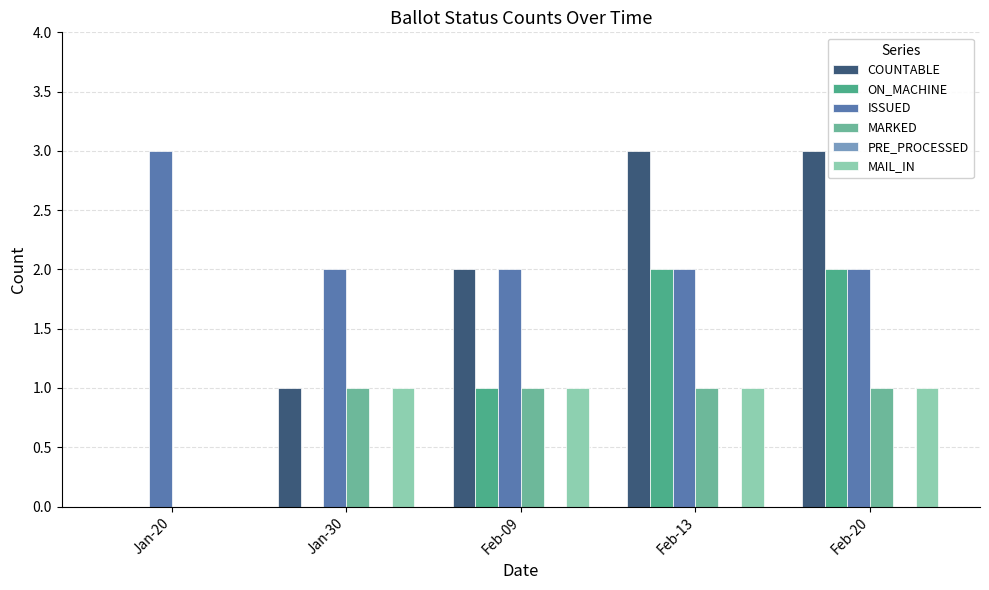

What is the label of the 4th bar from the right?

Jan-30